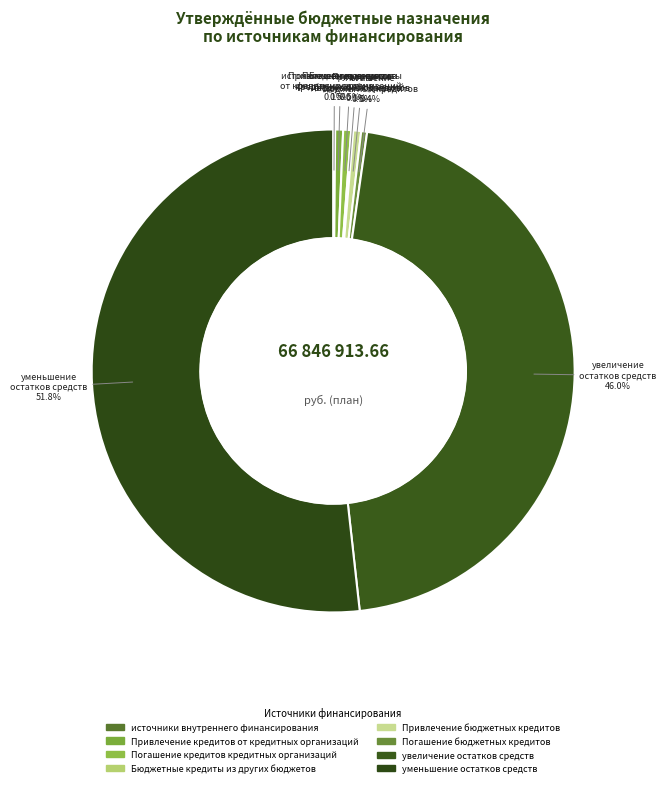

Rank the categories by value from highest to lowest.

уменьшение остатков средств, увеличение остатков средств, Привлечение кредитов от кредитных организаций, Погашение кредитов кредитных организаций, Привлечение бюджетных кредитов, Погашение бюджетных кредитов, источники внутреннего финансирования, Бюджетные кредиты из других бюджетов